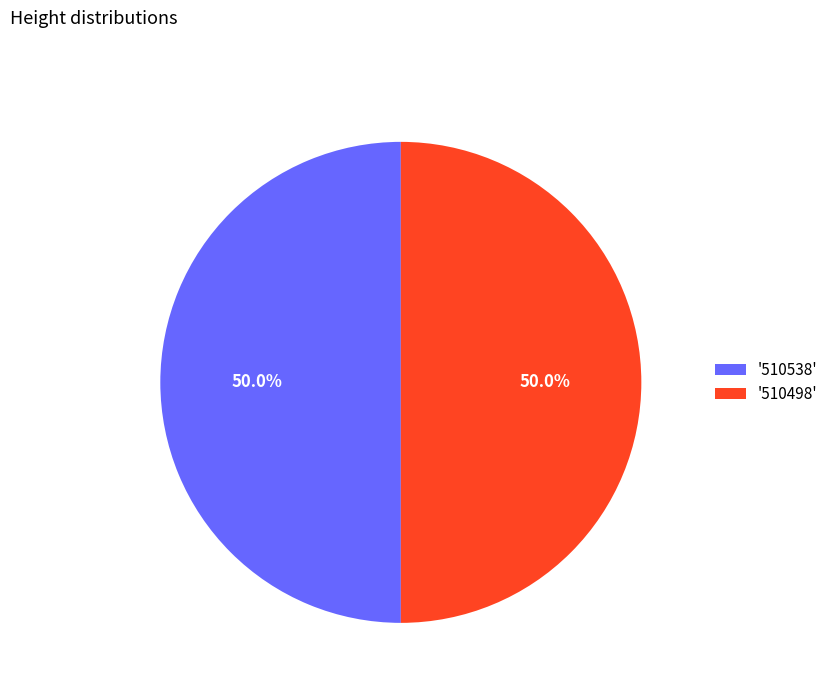

Count the number of slices in the pie.

2